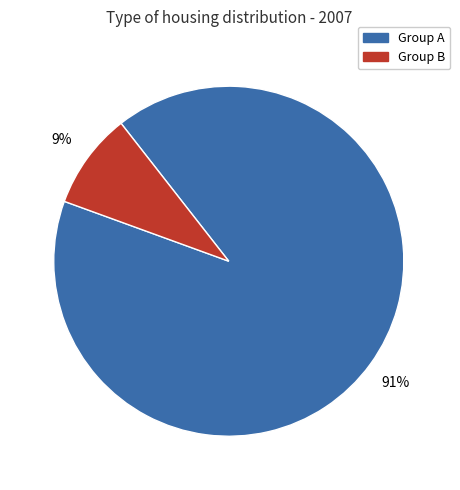

To the nearest percent, what is the average slice percentage?

50%